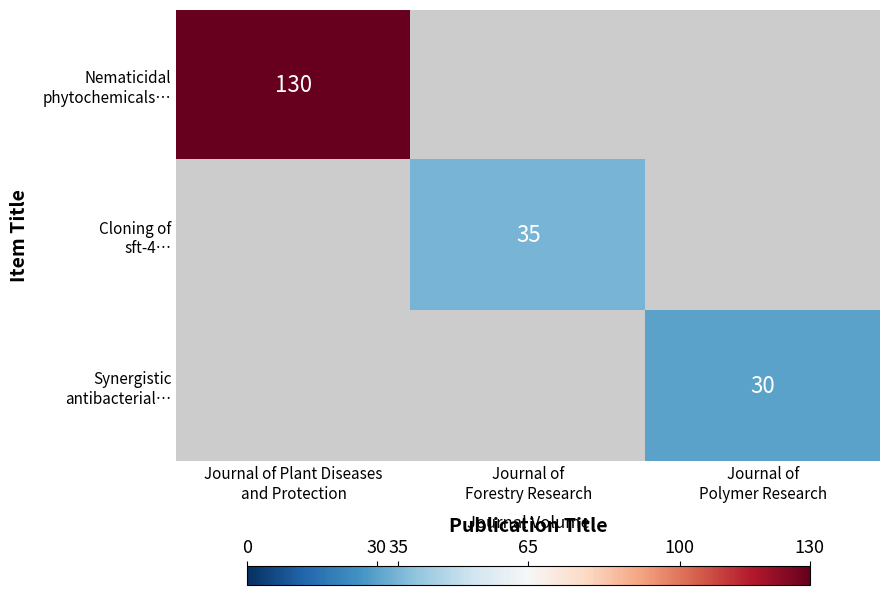

What is the total value across all series at Journal of Plant Diseases
and Protection?

130